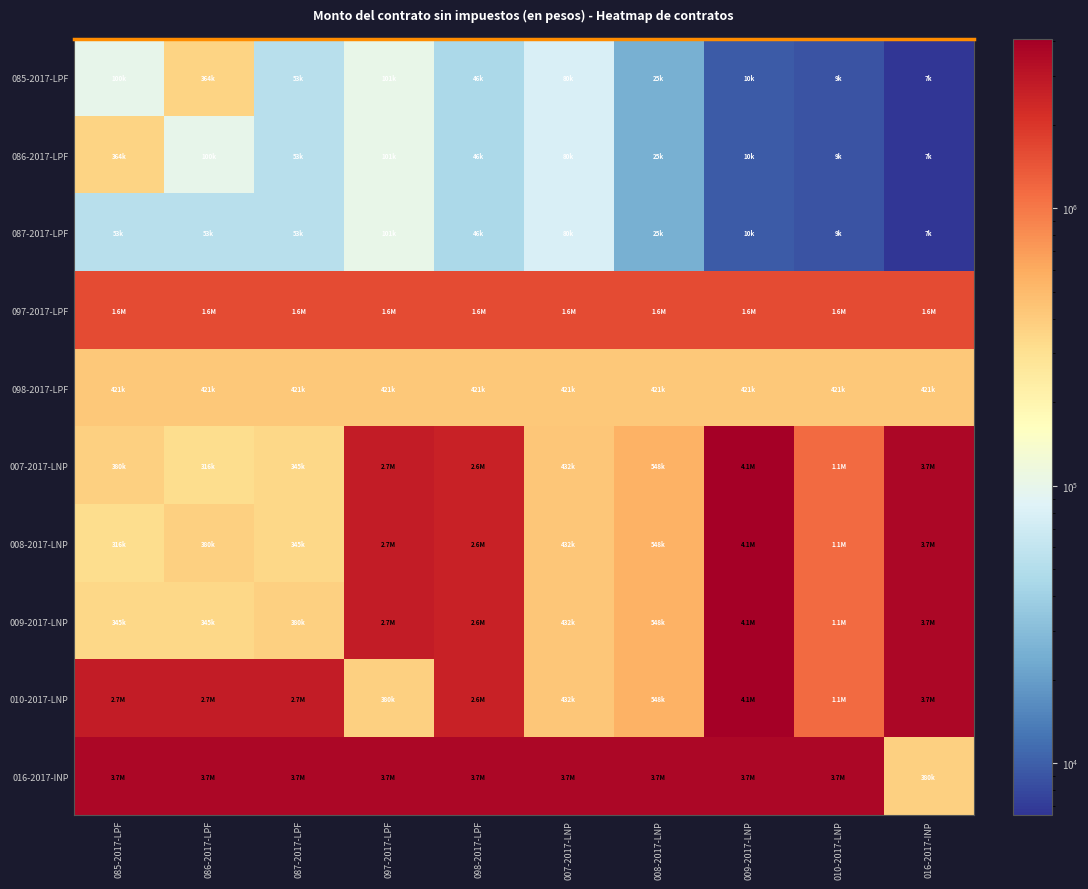

At 085-2017-LPF, list the series in order from smallest to largest.

087-2017-LPF, 085-2017-LPF, 008-2017-LNP, 009-2017-LNP, 086-2017-LPF, 007-2017-LNP, 098-2017-LPF, 097-2017-LPF, 010-2017-LNP, 016-2017-INP